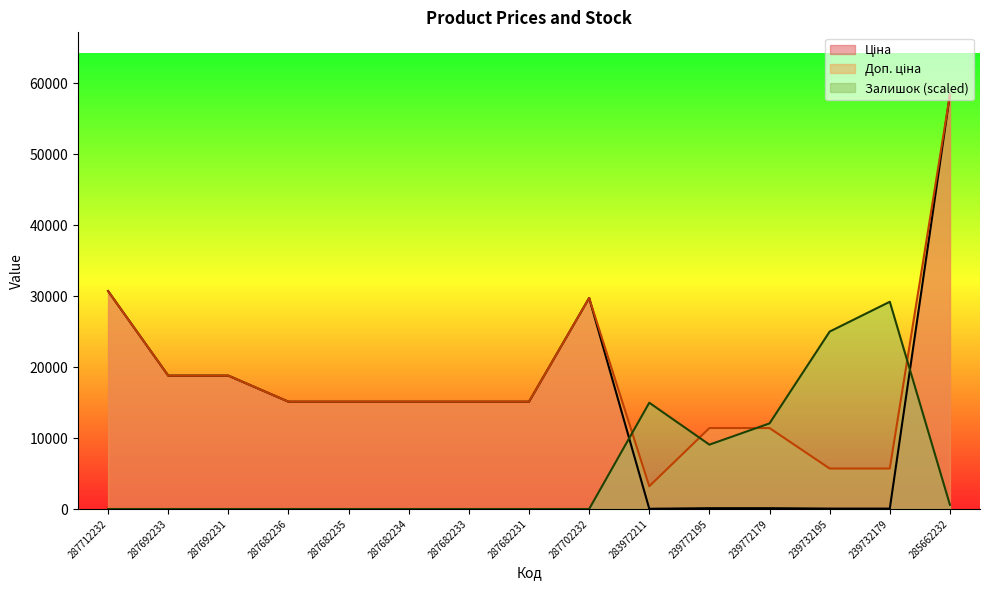

Where does the Доп. ціна series first go above 15120?

287712232